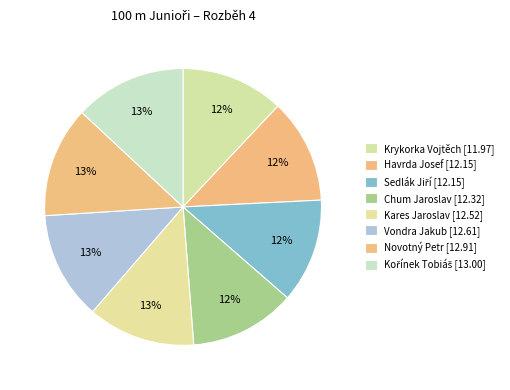

The Chum Jaroslav slice represents 12% of the pie. True or false?

True